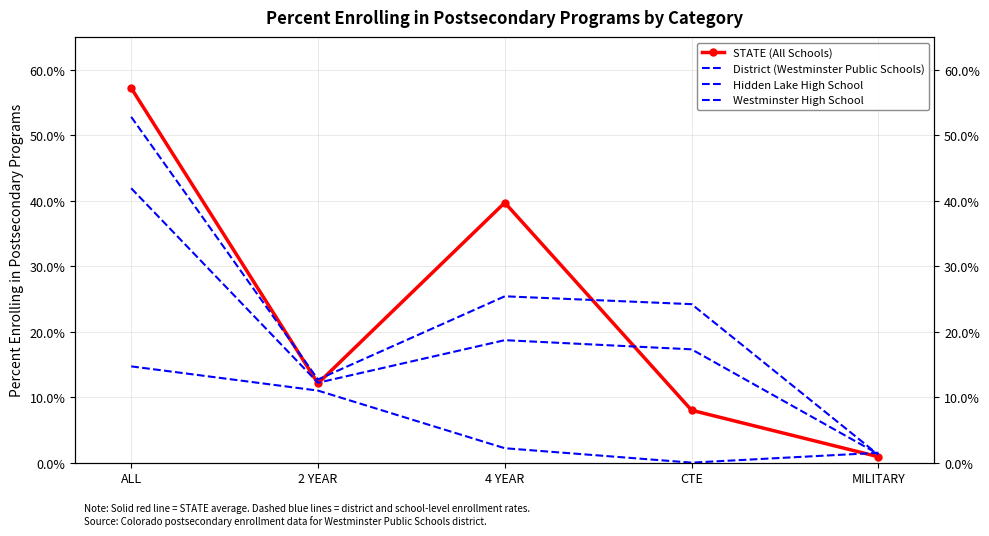

Is it true that District (Westminster Public Schools) equals 0.4 at ALL?

True